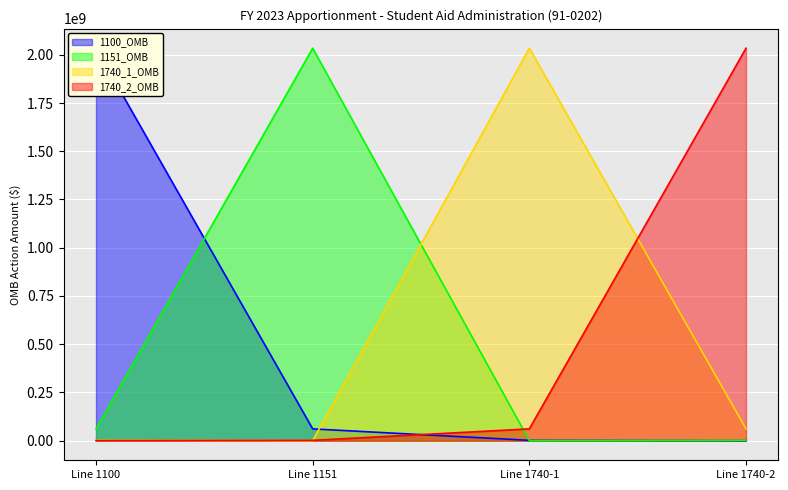

What is the difference between the maximum and minimum values in the 1740_1_OMB series?

2033743000